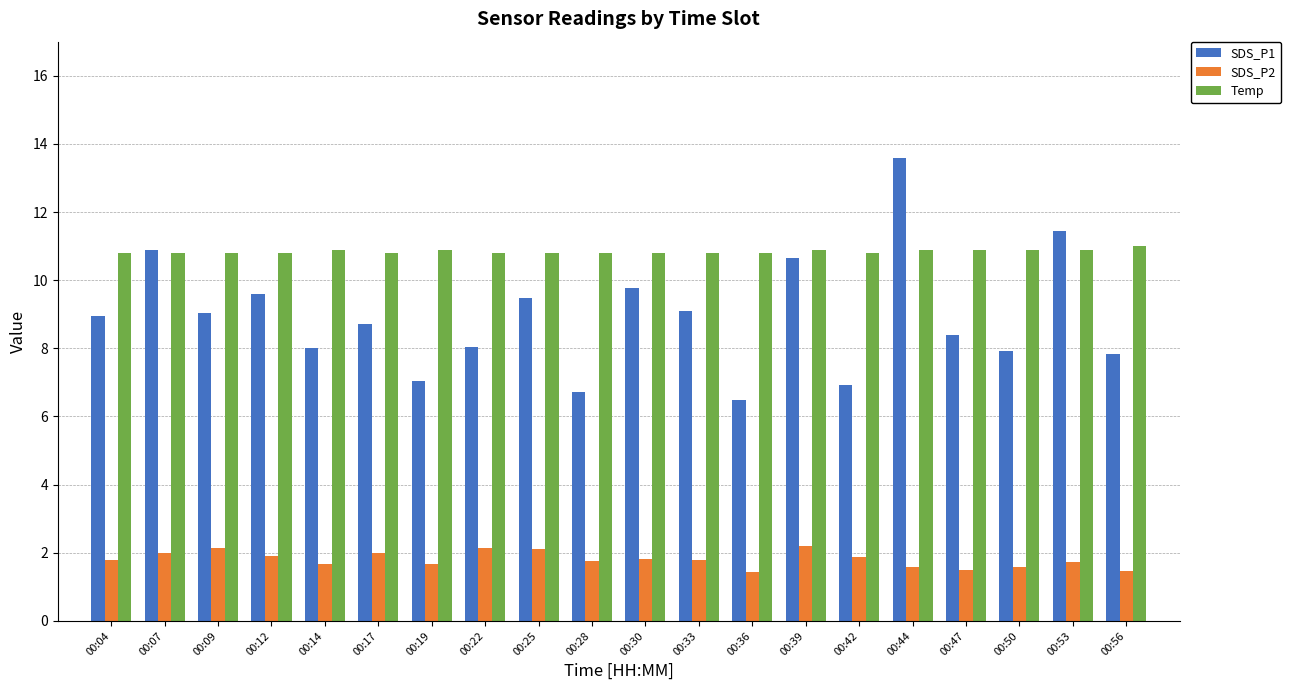

How many bars are there in total?

60